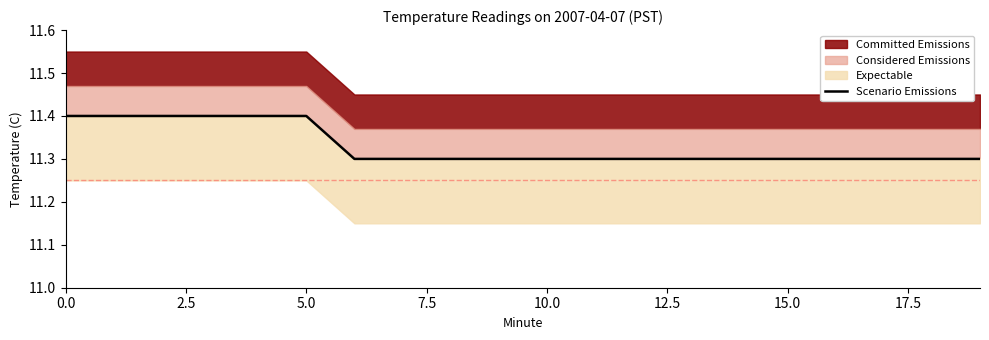

What is the difference between the second highest and minimum values?

0.1